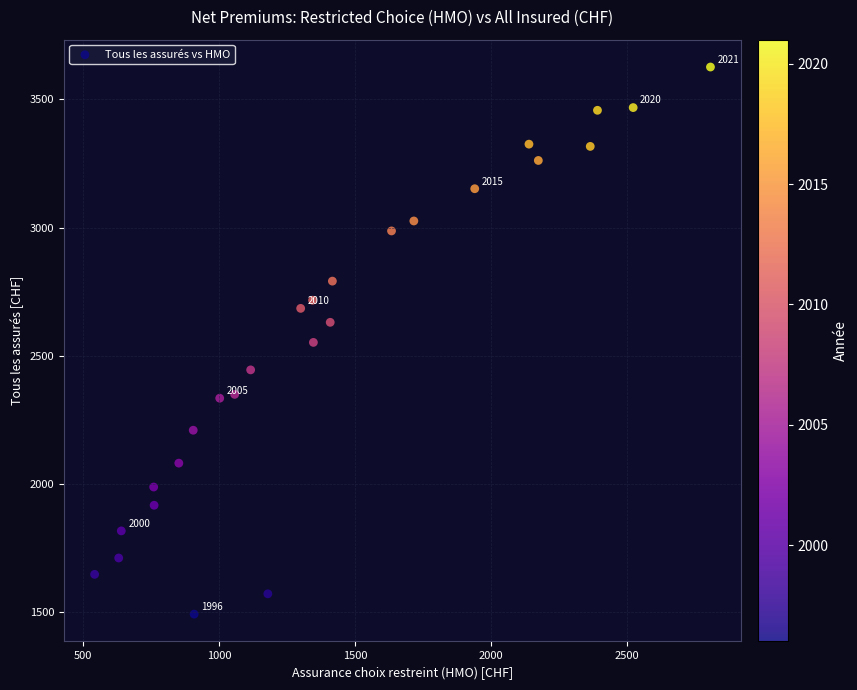

What is the range of X values (max minus min)?

2262.9